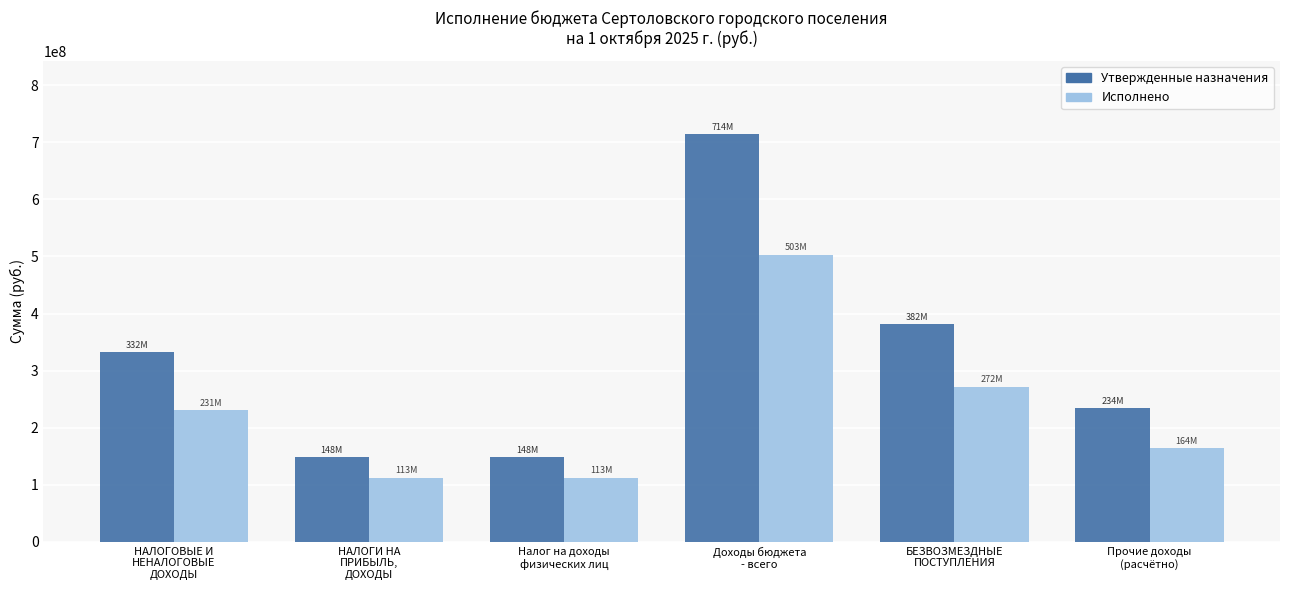

What is the difference between the second highest and second lowest values in the Утвержденные назначения series?

233474262.9